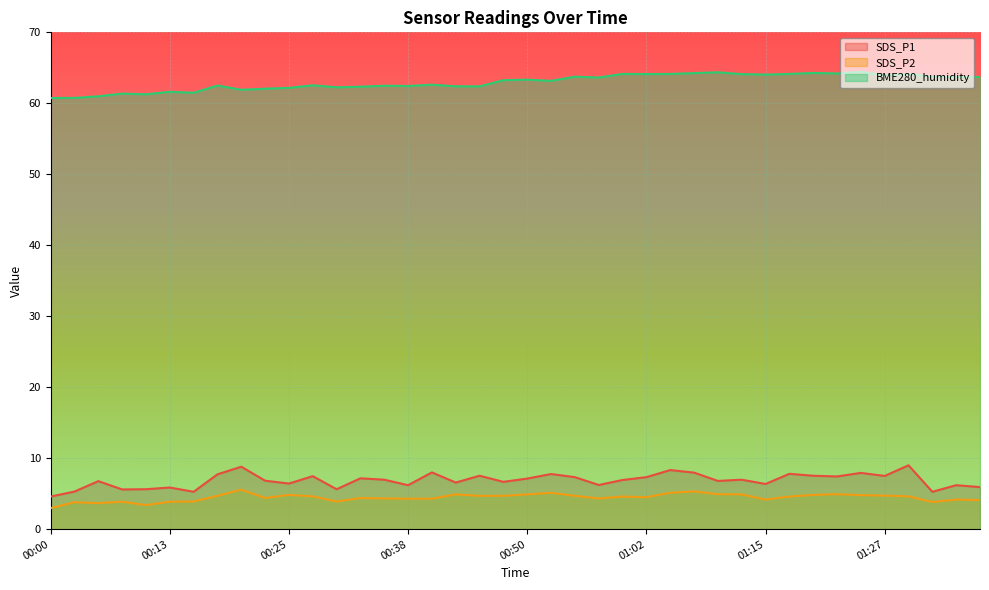

How many lines are shown in the chart?

3